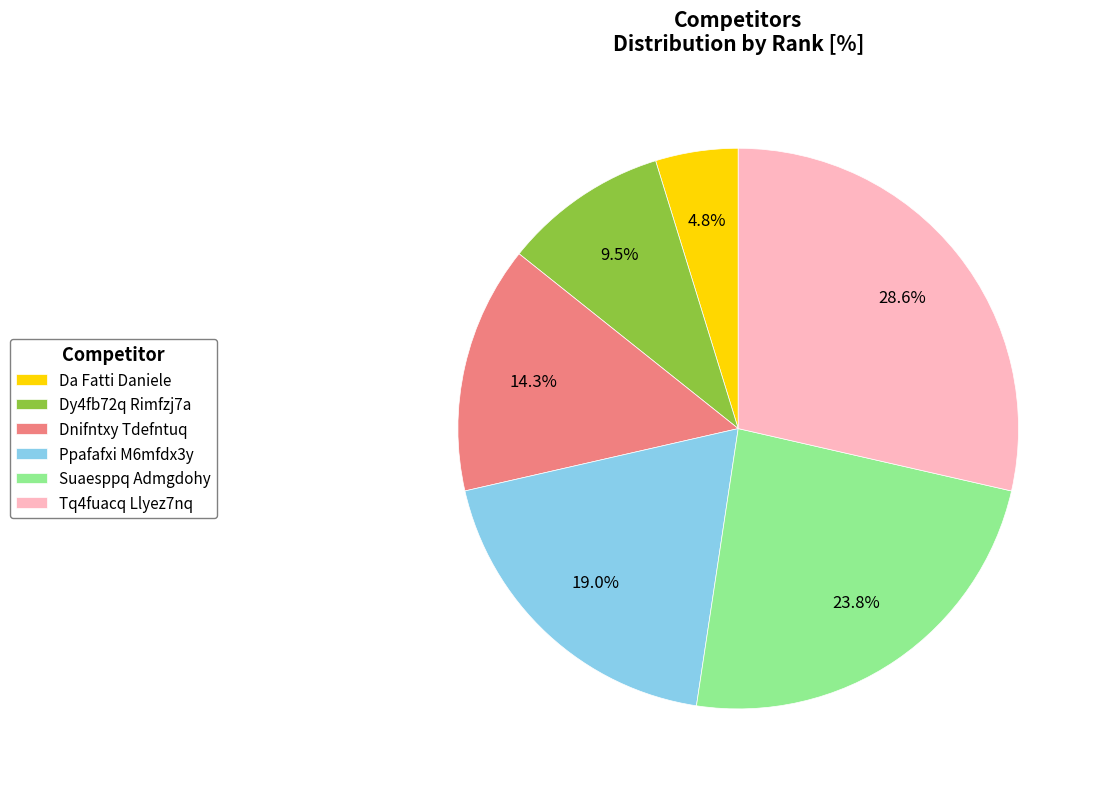

The Dnifntxy Tdefntuq slice represents 14% of the pie. True or false?

True